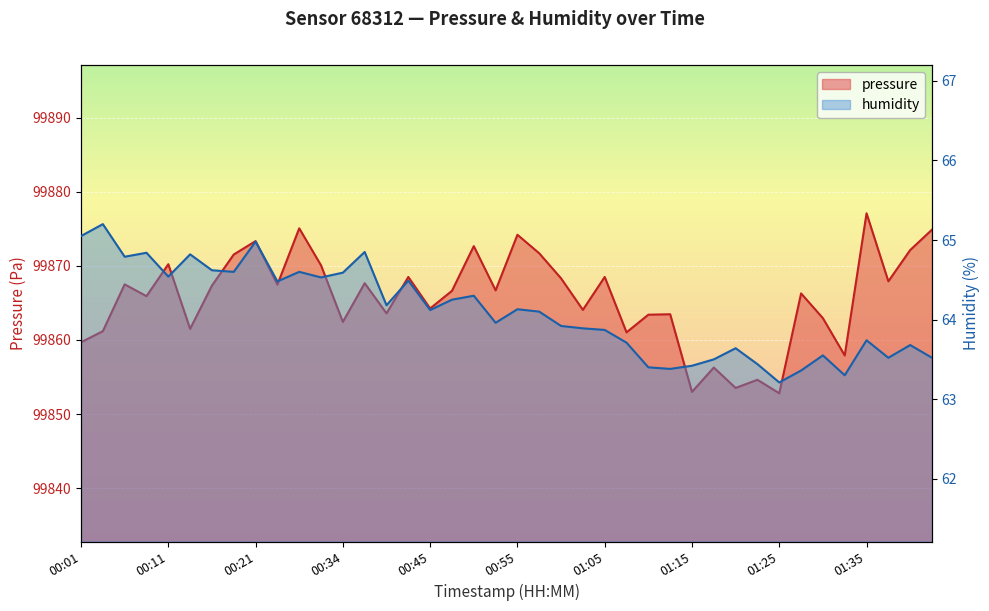

What is the highest value of the humidity series?

65.2